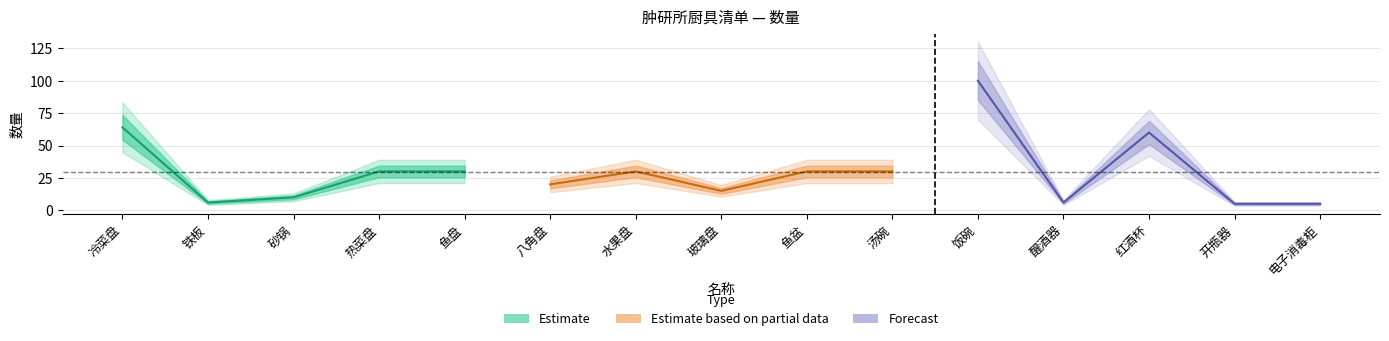

How many interior local valleys (lower than both neighbors) does the data have?

4